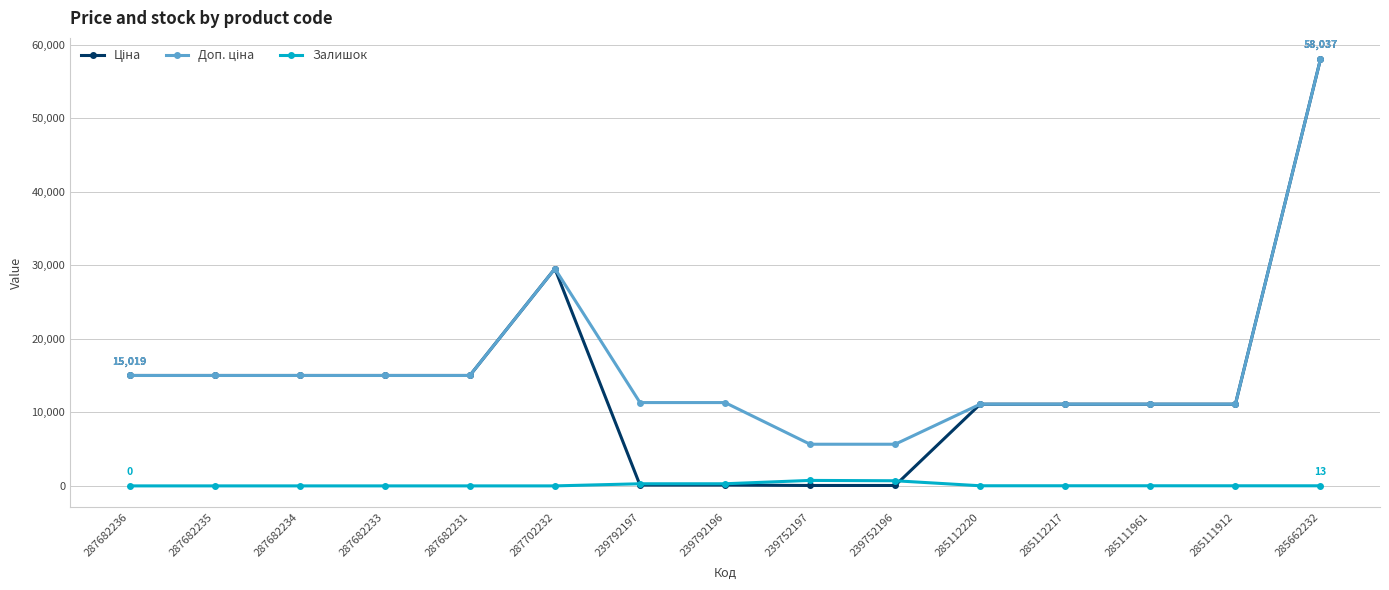

At which category is the sum across all series the highest?

285662232